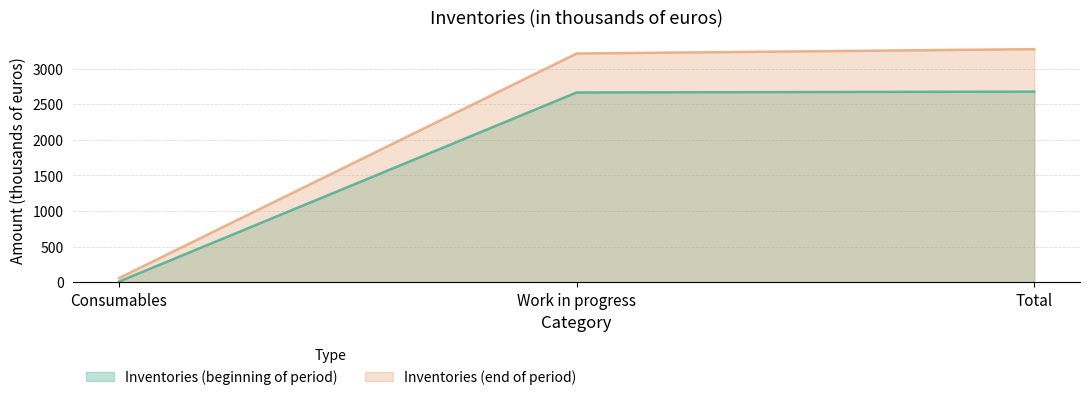

Is the value of Inventories (beginning of period) at Work in progress greater than the value of Inventories (end of period) at Work in progress?

No